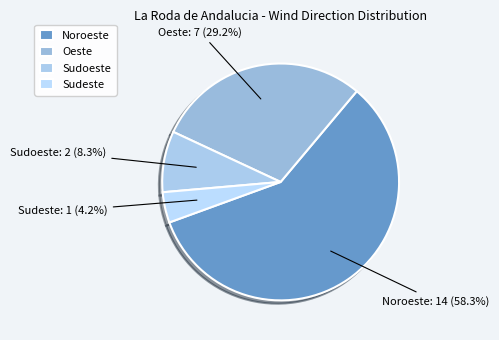

Which slice is the largest?

Noroeste